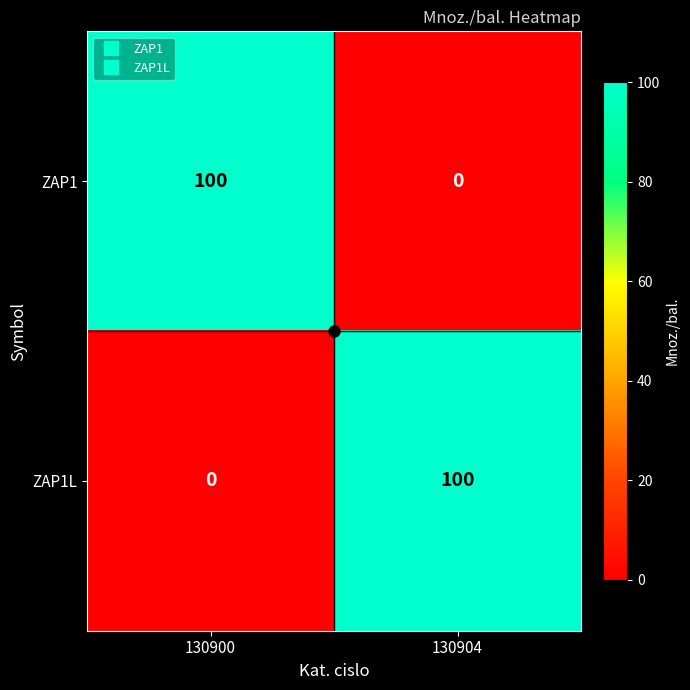

How many series are shown in this chart?

2